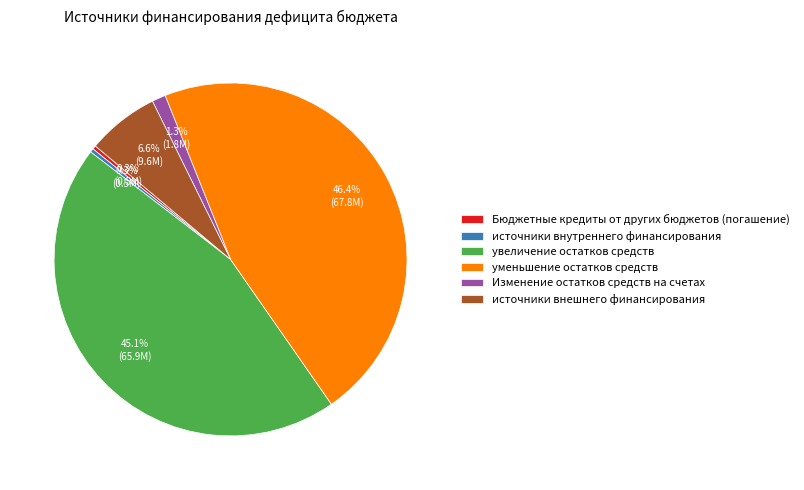

Does Бюджетные кредиты от других бюджетов (погашение) represent more than half of the total?

No